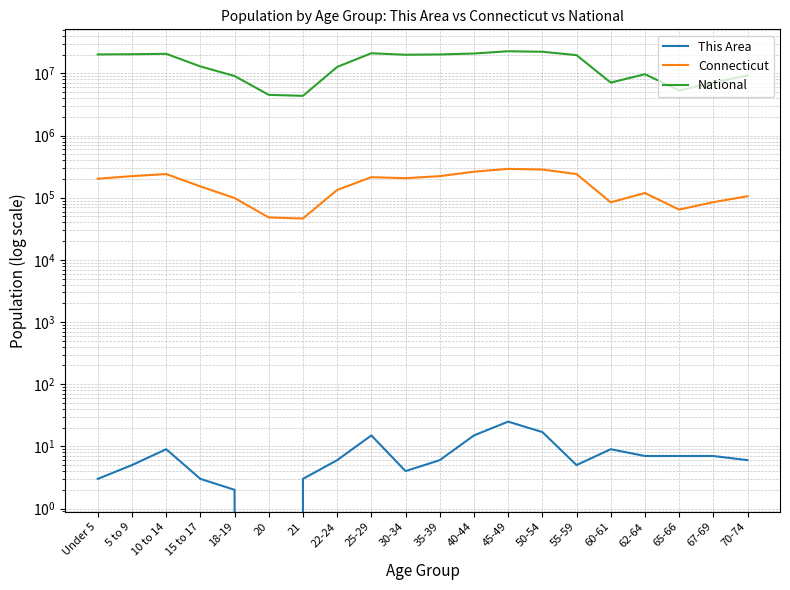

True or false: Connecticut has more than 1 interior local peaks.

True